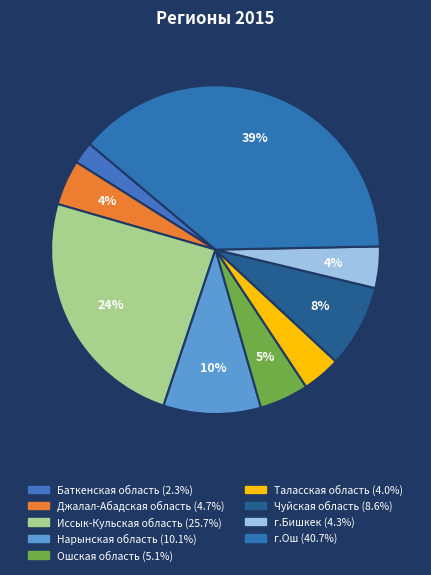

How many slices are in this pie chart?

9